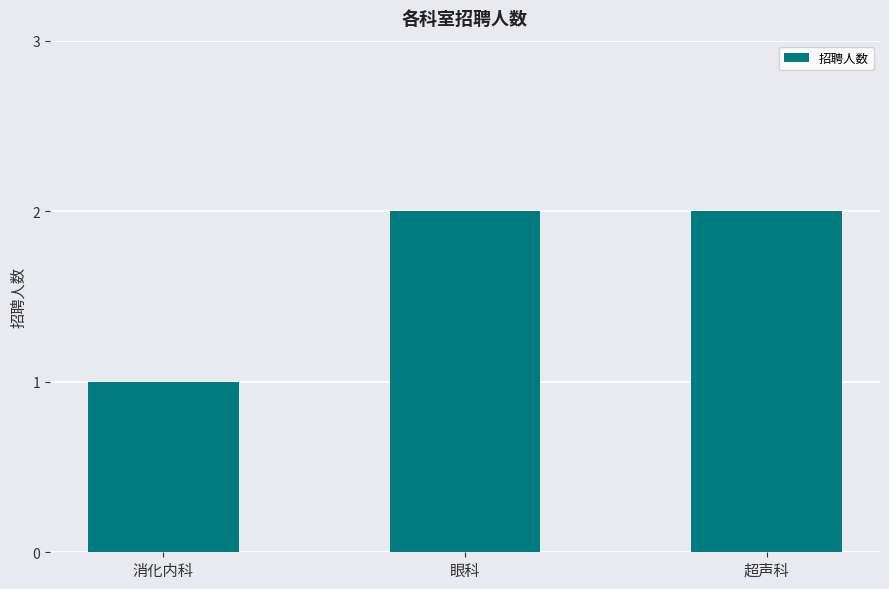

The value at 眼科 is 2. True or false?

True